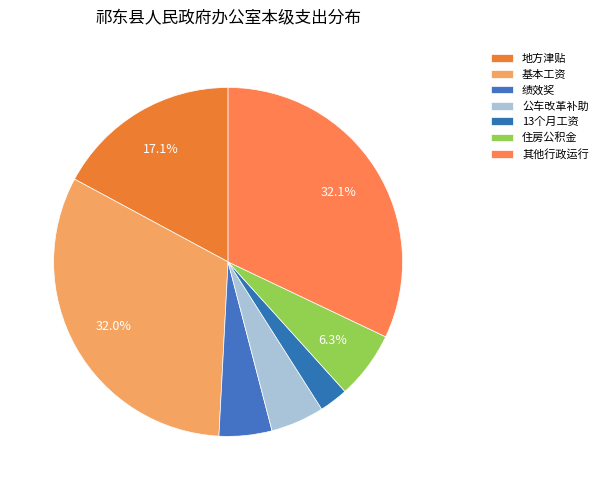

How many slices are in this pie chart?

7